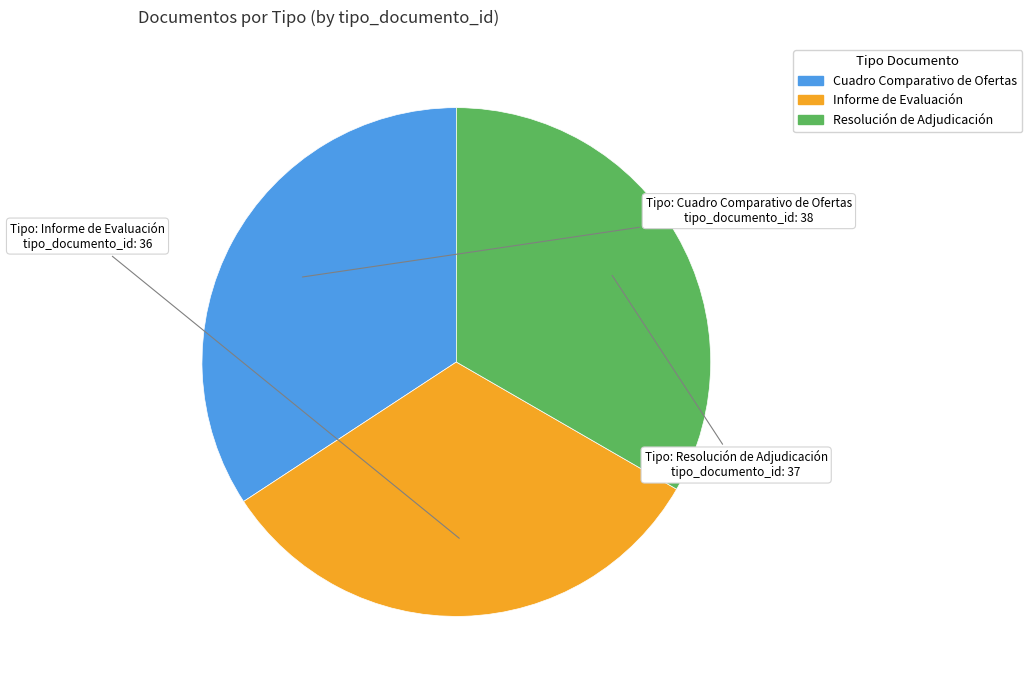

Rank the categories by value from lowest to highest.

Informe de Evaluación, Resolución de Adjudicación, Cuadro Comparativo de Ofertas